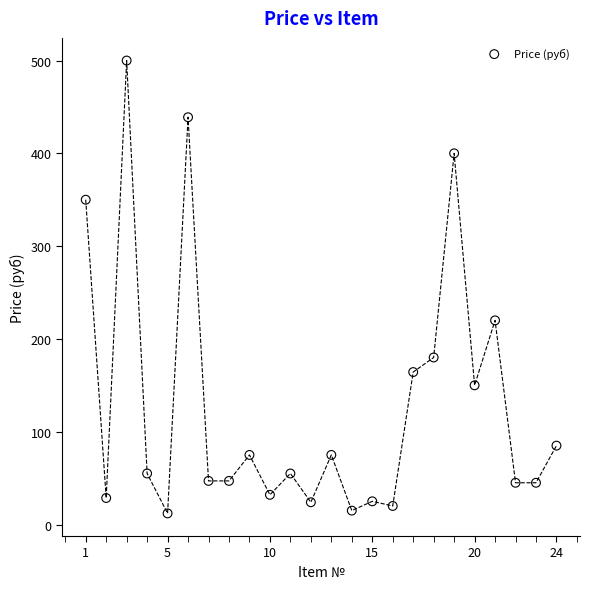

What is the range of X values (max minus min)?

23.0